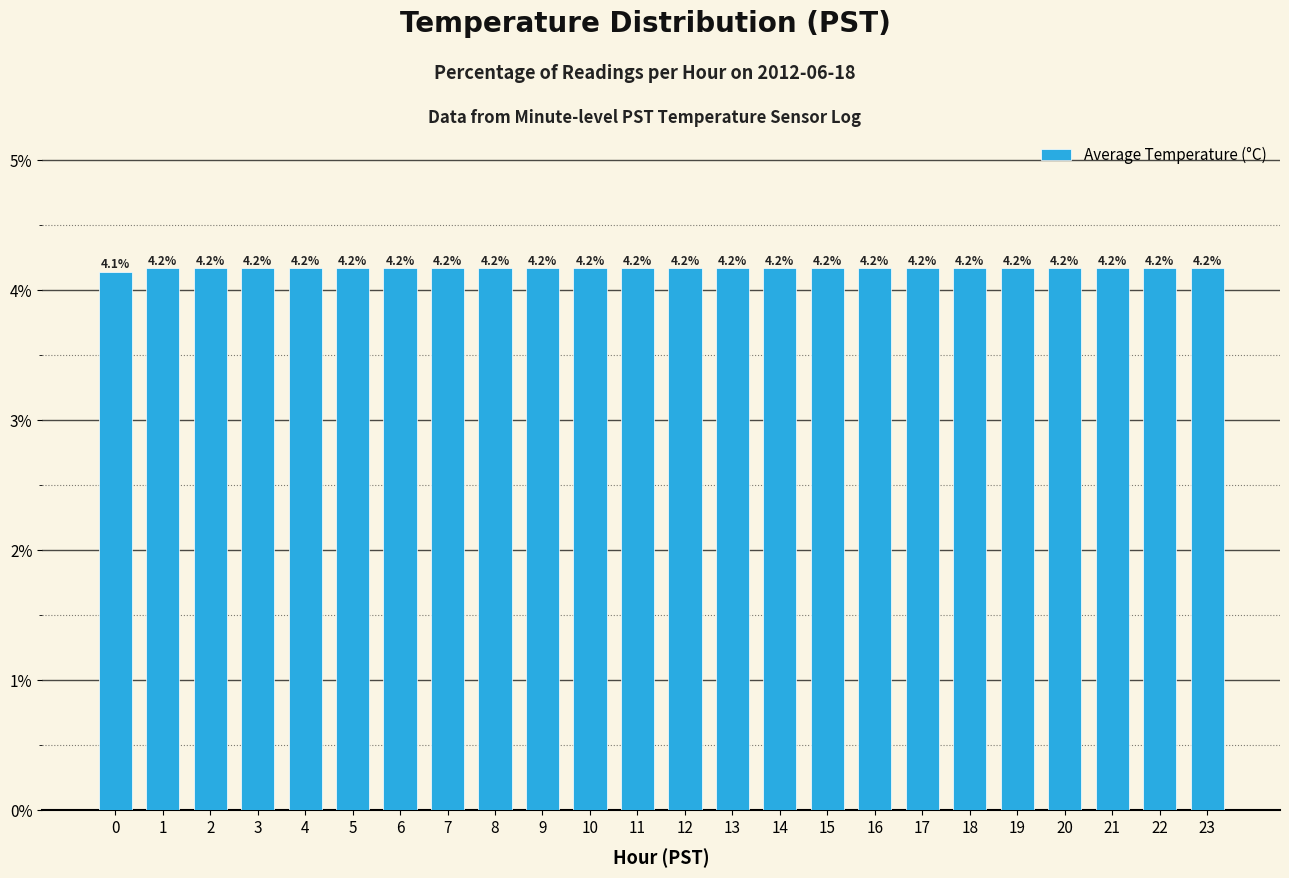

What is the value of the 12th bar from the left?

4.2